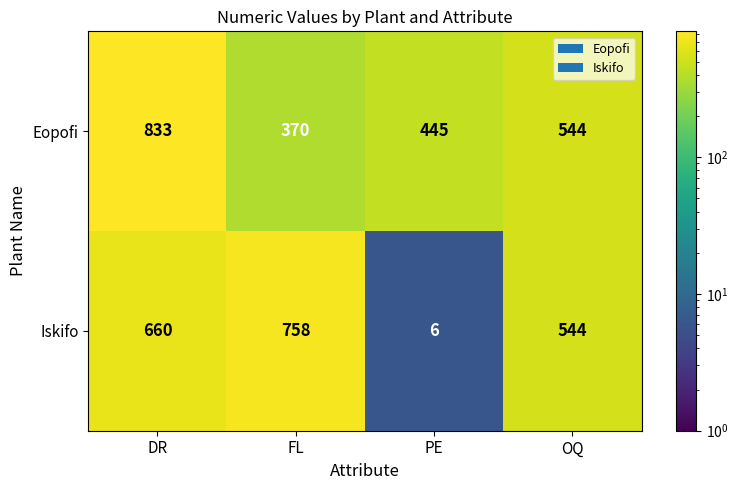

The value of Eopofi at FL is 577. True or false?

False